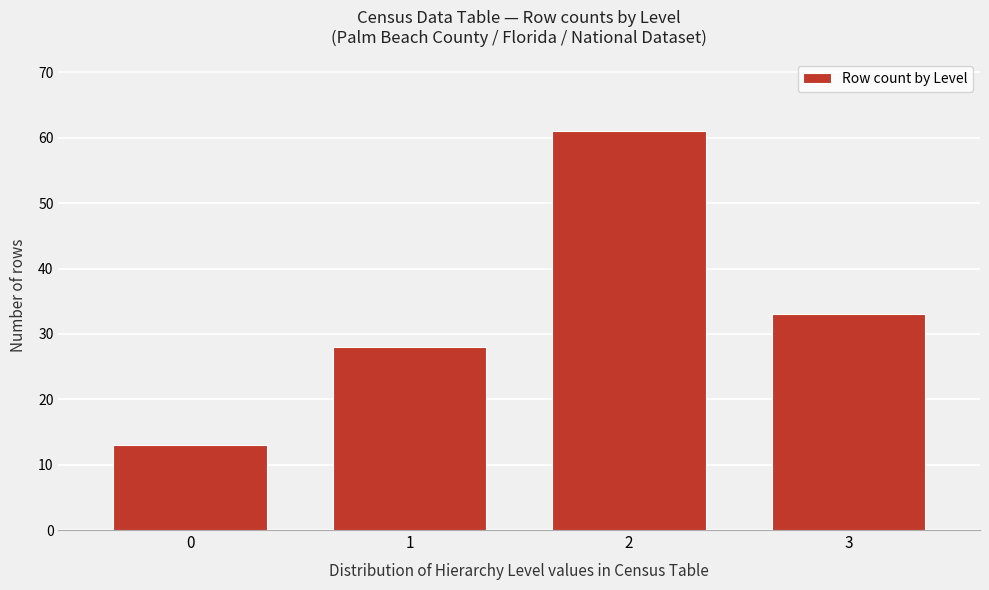

Reading right to left, list all the values displayed in this chart.

3=33	2=61	1=28	0=13